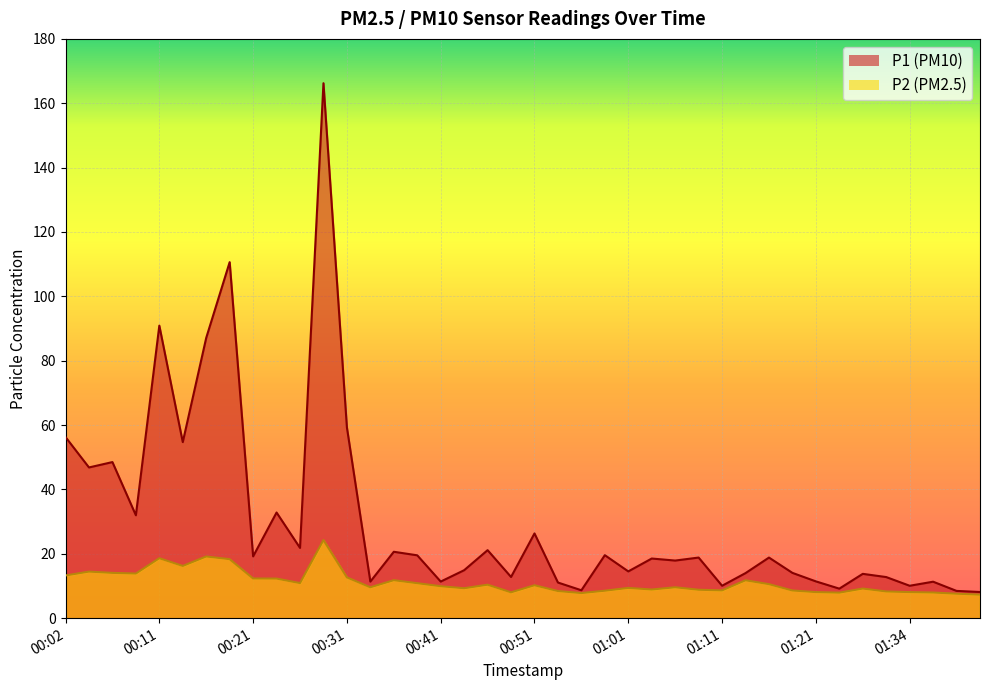

What are all the series names shown in the legend?

P1, P2